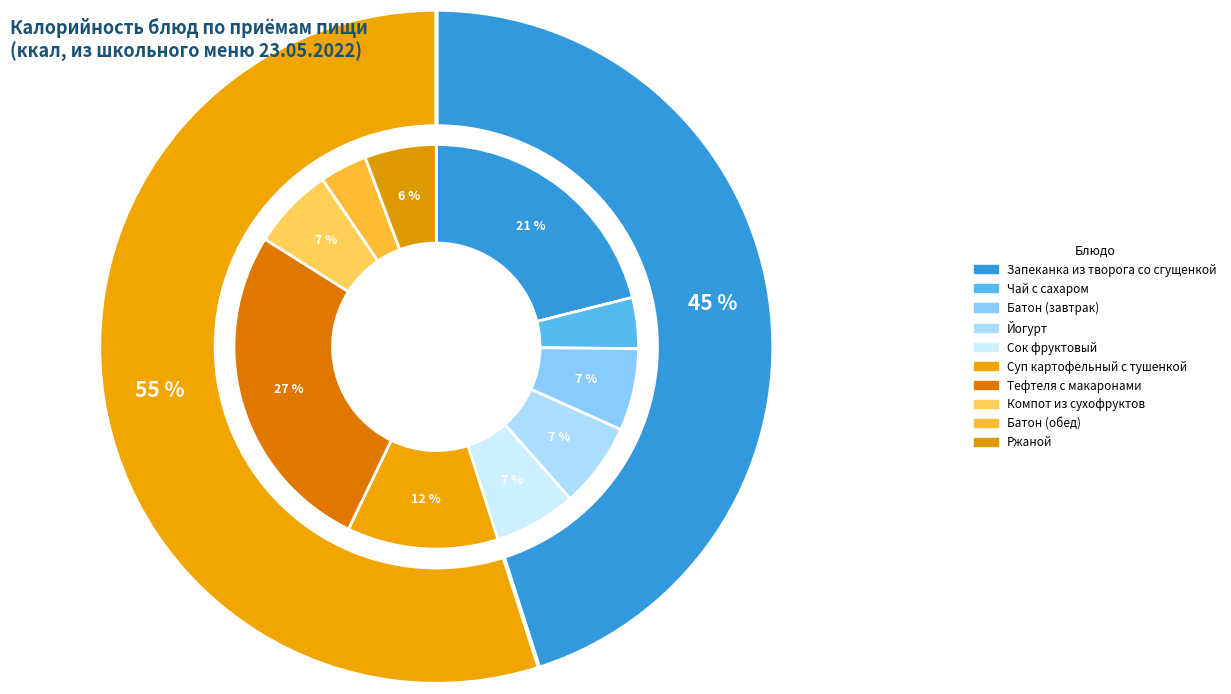

What percentage is NOT represented by Батон (обед)?

96.2%